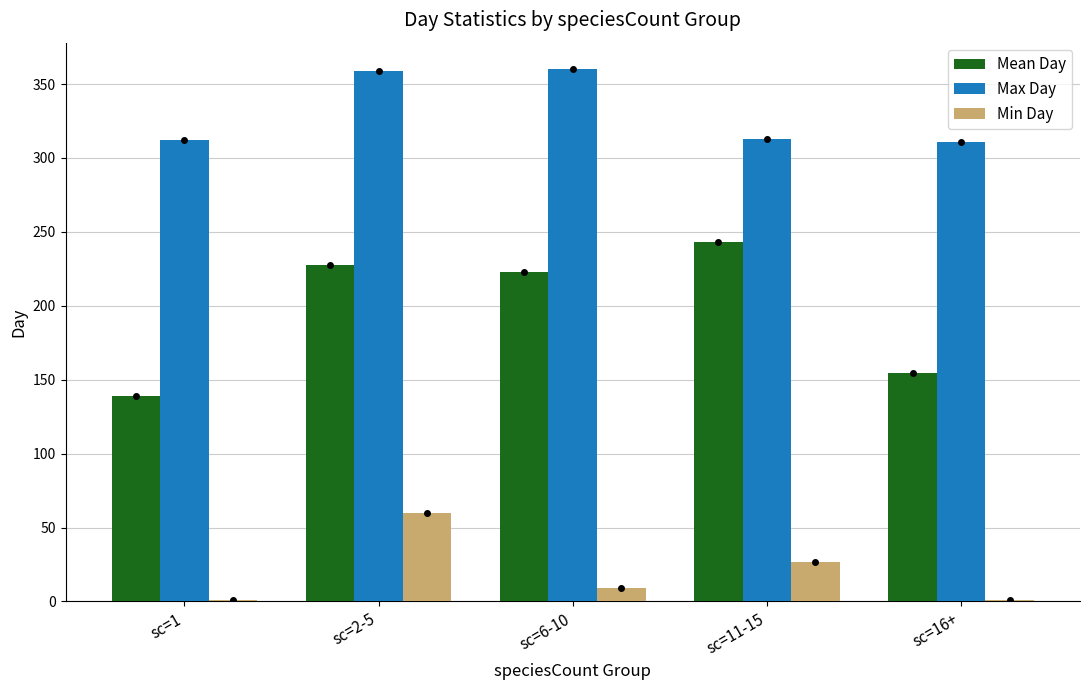

Which series has the largest total across all categories?

Max Day